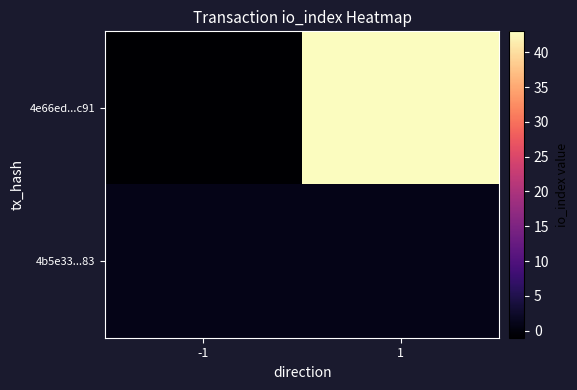

Reading left to right, list all the values displayed in this chart.

4e66ed...c91: -1=-1	1=43
4b5e33...83: -1=1	1=1